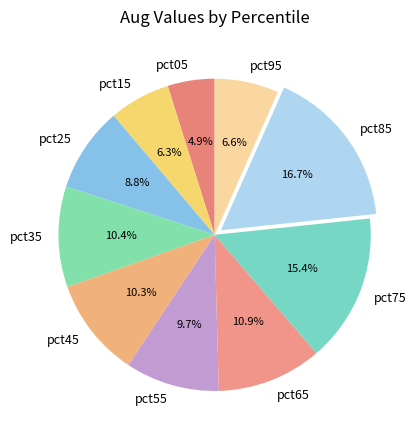

Does any single category account for the majority?

No